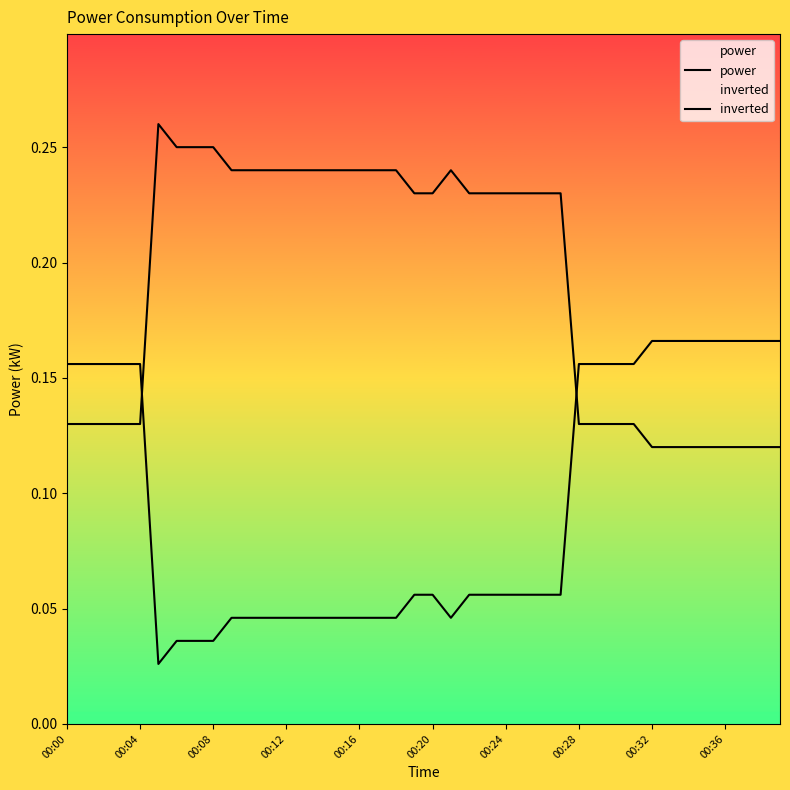

True or false: inverted has more than 1 points higher than both neighbors.

False